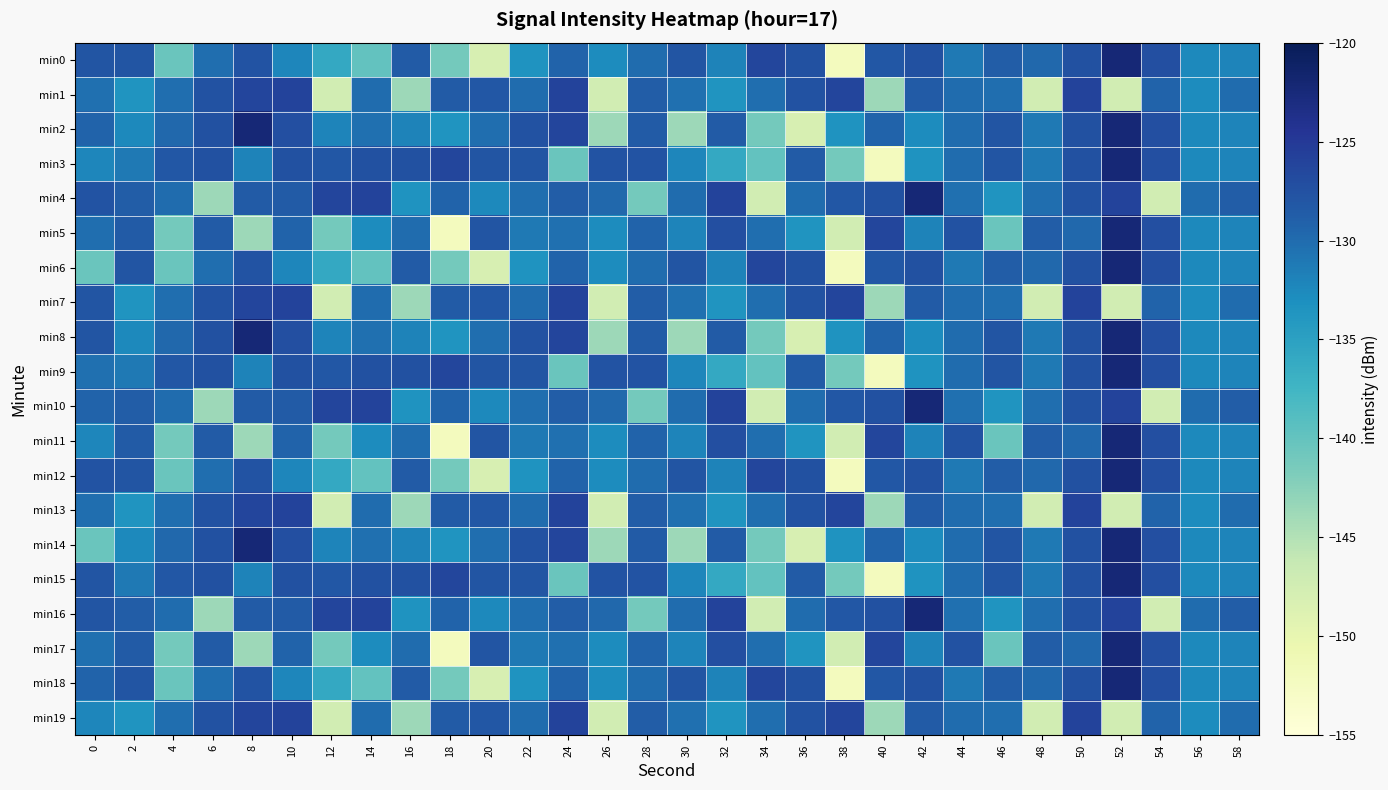

Reading left to right, extract all data points from this chart.

min0: 0=-127.8	2=-127.9	4=-140.4	6=-130.1	8=-127.8	10=-132.2	12=-136.0	14=-139.9	16=-128.6	18=-141.1	20=-148.0	22=-133.5	24=-129.3	26=-132.8	28=-130.0	30=-127.9	32=-131.9	34=-126.4	36=-127.4	38=-152.1	40=-128.2	42=-127.5	44=-131.1	46=-128.7	48=-129.7	50=-127.4	52=-122.3	54=-127.3	56=-132.5	58=-132.1
min1: 0=-130.4	2=-133.7	4=-130.2	6=-127.6	8=-126.2	10=-126.0	12=-147.4	14=-130.0	16=-143.7	18=-128.5	20=-128.2	22=-130.0	24=-126.0	26=-147.4	28=-128.7	30=-130.4	32=-133.7	34=-130.2	36=-127.6	38=-126.2	40=-143.7	42=-128.5	44=-130.0	46=-130.1	48=-147.4	50=-126.0	52=-147.4	54=-129.3	56=-132.8	58=-130.0
min2: 0=-129.3	2=-132.5	4=-129.7	6=-127.4	8=-122.3	10=-127.3	12=-132.1	14=-130.4	16=-131.9	18=-133.7	20=-130.2	22=-127.6	24=-126.2	26=-143.7	28=-128.5	30=-143.7	32=-128.6	34=-141.1	36=-148.0	38=-133.5	40=-129.3	42=-132.8	44=-130.0	46=-127.9	48=-131.1	50=-127.4	52=-122.3	54=-127.3	56=-132.5	58=-132.1
min3: 0=-132.2	2=-131.1	4=-128.2	6=-127.5	8=-131.9	10=-127.4	12=-128.2	14=-127.5	16=-127.4	18=-126.4	20=-127.8	22=-127.9	24=-140.4	26=-127.8	28=-127.8	30=-132.2	32=-136.0	34=-139.9	36=-128.6	38=-141.1	40=-152.1	42=-133.5	44=-130.0	46=-127.9	48=-131.1	50=-127.4	52=-122.3	54=-127.3	56=-132.5	58=-132.1
min4: 0=-127.8	2=-128.7	4=-130.0	6=-143.7	8=-128.5	10=-128.5	12=-126.2	14=-126.0	16=-133.5	18=-129.3	20=-132.5	22=-130.1	24=-128.7	26=-129.7	28=-141.1	30=-130.0	32=-126.0	34=-147.4	36=-130.0	38=-128.2	40=-127.5	42=-122.3	44=-130.4	46=-133.7	48=-130.2	50=-127.6	52=-126.0	54=-147.4	56=-130.0	58=-128.7
min5: 0=-130.1	2=-128.6	4=-141.1	6=-128.5	8=-143.7	10=-129.3	12=-141.1	14=-132.8	16=-130.0	18=-152.1	20=-127.9	22=-131.1	24=-130.4	26=-132.8	28=-129.3	30=-132.1	32=-127.3	34=-130.2	36=-133.7	38=-147.4	40=-126.4	42=-131.9	44=-127.6	46=-140.4	48=-128.7	50=-129.7	52=-122.3	54=-127.3	56=-132.5	58=-132.1
min6: 0=-140.4	2=-127.9	4=-140.4	6=-130.1	8=-127.8	10=-132.2	12=-136.0	14=-139.9	16=-128.6	18=-141.1	20=-148.0	22=-133.5	24=-129.3	26=-132.8	28=-130.0	30=-127.9	32=-131.9	34=-126.4	36=-127.4	38=-152.1	40=-128.2	42=-127.5	44=-131.1	46=-128.7	48=-129.7	50=-127.4	52=-122.3	54=-127.3	56=-132.5	58=-132.1
min7: 0=-127.9	2=-133.7	4=-130.2	6=-127.6	8=-126.2	10=-126.0	12=-147.4	14=-130.0	16=-143.7	18=-128.5	20=-128.2	22=-130.0	24=-126.0	26=-147.4	28=-128.7	30=-130.4	32=-133.7	34=-130.2	36=-127.6	38=-126.2	40=-143.7	42=-128.5	44=-130.0	46=-130.1	48=-147.4	50=-126.0	52=-147.4	54=-129.3	56=-132.8	58=-130.0
min8: 0=-127.8	2=-132.5	4=-129.7	6=-127.4	8=-122.3	10=-127.3	12=-132.1	14=-130.4	16=-131.9	18=-133.7	20=-130.2	22=-127.6	24=-126.2	26=-143.7	28=-128.5	30=-143.7	32=-128.6	34=-141.1	36=-148.0	38=-133.5	40=-129.3	42=-132.8	44=-130.0	46=-127.9	48=-131.1	50=-127.4	52=-122.3	54=-127.3	56=-132.5	58=-132.1
min9: 0=-130.4	2=-131.1	4=-128.2	6=-127.5	8=-131.9	10=-127.4	12=-128.2	14=-127.5	16=-127.4	18=-126.4	20=-127.8	22=-127.9	24=-140.4	26=-127.8	28=-127.8	30=-132.2	32=-136.0	34=-139.9	36=-128.6	38=-141.1	40=-152.1	42=-133.5	44=-130.0	46=-127.9	48=-131.1	50=-127.4	52=-122.3	54=-127.3	56=-132.5	58=-132.1
min10: 0=-129.3	2=-128.7	4=-130.0	6=-143.7	8=-128.5	10=-128.5	12=-126.2	14=-126.0	16=-133.5	18=-129.3	20=-132.5	22=-130.1	24=-128.7	26=-129.7	28=-141.1	30=-130.0	32=-126.0	34=-147.4	36=-130.0	38=-128.2	40=-127.5	42=-122.3	44=-130.4	46=-133.7	48=-130.2	50=-127.6	52=-126.0	54=-147.4	56=-130.0	58=-128.7
min11: 0=-132.2	2=-128.6	4=-141.1	6=-128.5	8=-143.7	10=-129.3	12=-141.1	14=-132.8	16=-130.0	18=-152.1	20=-127.9	22=-131.1	24=-130.4	26=-132.8	28=-129.3	30=-132.1	32=-127.3	34=-130.2	36=-133.7	38=-147.4	40=-126.4	42=-131.9	44=-127.6	46=-140.4	48=-128.7	50=-129.7	52=-122.3	54=-127.3	56=-132.5	58=-132.1
min12: 0=-127.8	2=-127.9	4=-140.4	6=-130.1	8=-127.8	10=-132.2	12=-136.0	14=-139.9	16=-128.6	18=-141.1	20=-148.0	22=-133.5	24=-129.3	26=-132.8	28=-130.0	30=-127.9	32=-131.9	34=-126.4	36=-127.4	38=-152.1	40=-128.2	42=-127.5	44=-131.1	46=-128.7	48=-129.7	50=-127.4	52=-122.3	54=-127.3	56=-132.5	58=-132.1
min13: 0=-130.1	2=-133.7	4=-130.2	6=-127.6	8=-126.2	10=-126.0	12=-147.4	14=-130.0	16=-143.7	18=-128.5	20=-128.2	22=-130.0	24=-126.0	26=-147.4	28=-128.7	30=-130.4	32=-133.7	34=-130.2	36=-127.6	38=-126.2	40=-143.7	42=-128.5	44=-130.0	46=-130.1	48=-147.4	50=-126.0	52=-147.4	54=-129.3	56=-132.8	58=-130.0
min14: 0=-140.4	2=-132.5	4=-129.7	6=-127.4	8=-122.3	10=-127.3	12=-132.1	14=-130.4	16=-131.9	18=-133.7	20=-130.2	22=-127.6	24=-126.2	26=-143.7	28=-128.5	30=-143.7	32=-128.6	34=-141.1	36=-148.0	38=-133.5	40=-129.3	42=-132.8	44=-130.0	46=-127.9	48=-131.1	50=-127.4	52=-122.3	54=-127.3	56=-132.5	58=-132.1
min15: 0=-127.9	2=-131.1	4=-128.2	6=-127.5	8=-131.9	10=-127.4	12=-128.2	14=-127.5	16=-127.4	18=-126.4	20=-127.8	22=-127.9	24=-140.4	26=-127.8	28=-127.8	30=-132.2	32=-136.0	34=-139.9	36=-128.6	38=-141.1	40=-152.1	42=-133.5	44=-130.0	46=-127.9	48=-131.1	50=-127.4	52=-122.3	54=-127.3	56=-132.5	58=-132.1
min16: 0=-127.8	2=-128.7	4=-130.0	6=-143.7	8=-128.5	10=-128.5	12=-126.2	14=-126.0	16=-133.5	18=-129.3	20=-132.5	22=-130.1	24=-128.7	26=-129.7	28=-141.1	30=-130.0	32=-126.0	34=-147.4	36=-130.0	38=-128.2	40=-127.5	42=-122.3	44=-130.4	46=-133.7	48=-130.2	50=-127.6	52=-126.0	54=-147.4	56=-130.0	58=-128.7
min17: 0=-130.4	2=-128.6	4=-141.1	6=-128.5	8=-143.7	10=-129.3	12=-141.1	14=-132.8	16=-130.0	18=-152.1	20=-127.9	22=-131.1	24=-130.4	26=-132.8	28=-129.3	30=-132.1	32=-127.3	34=-130.2	36=-133.7	38=-147.4	40=-126.4	42=-131.9	44=-127.6	46=-140.4	48=-128.7	50=-129.7	52=-122.3	54=-127.3	56=-132.5	58=-132.1
min18: 0=-129.3	2=-127.9	4=-140.4	6=-130.1	8=-127.8	10=-132.2	12=-136.0	14=-139.9	16=-128.6	18=-141.1	20=-148.0	22=-133.5	24=-129.3	26=-132.8	28=-130.0	30=-127.9	32=-131.9	34=-126.4	36=-127.4	38=-152.1	40=-128.2	42=-127.5	44=-131.1	46=-128.7	48=-129.7	50=-127.4	52=-122.3	54=-127.3	56=-132.5	58=-132.1
min19: 0=-132.2	2=-133.7	4=-130.2	6=-127.6	8=-126.2	10=-126.0	12=-147.4	14=-130.0	16=-143.7	18=-128.5	20=-128.2	22=-130.0	24=-126.0	26=-147.4	28=-128.7	30=-130.4	32=-133.7	34=-130.2	36=-127.6	38=-126.2	40=-143.7	42=-128.5	44=-130.0	46=-130.1	48=-147.4	50=-126.0	52=-147.4	54=-129.3	56=-132.8	58=-130.0